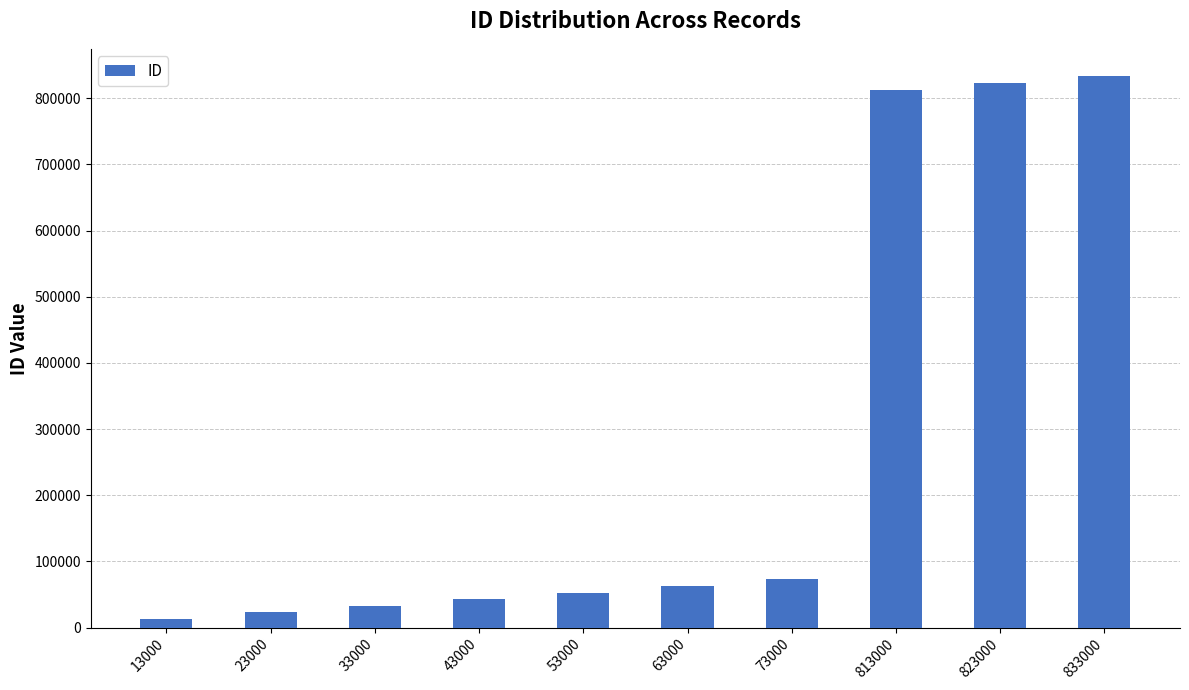

Is it true that the value at 833000 is 833000?

True